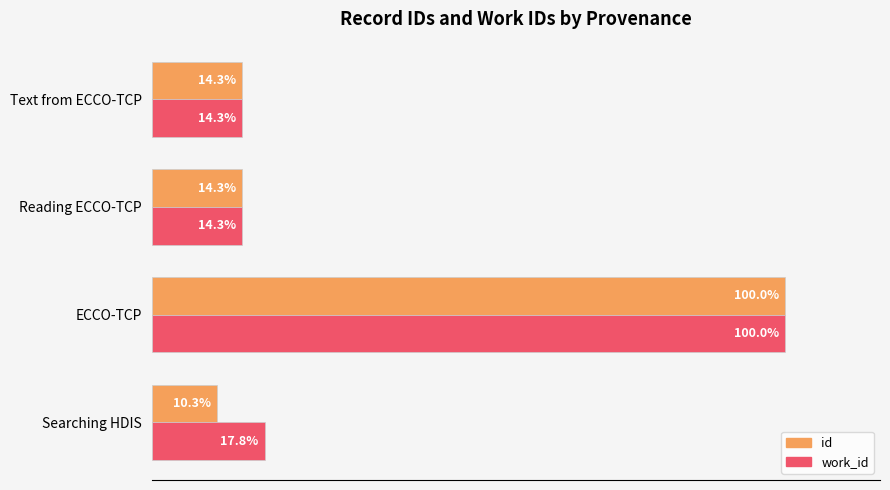

Which series changed the most between Searching HDIS and Reading ECCO-TCP?

id